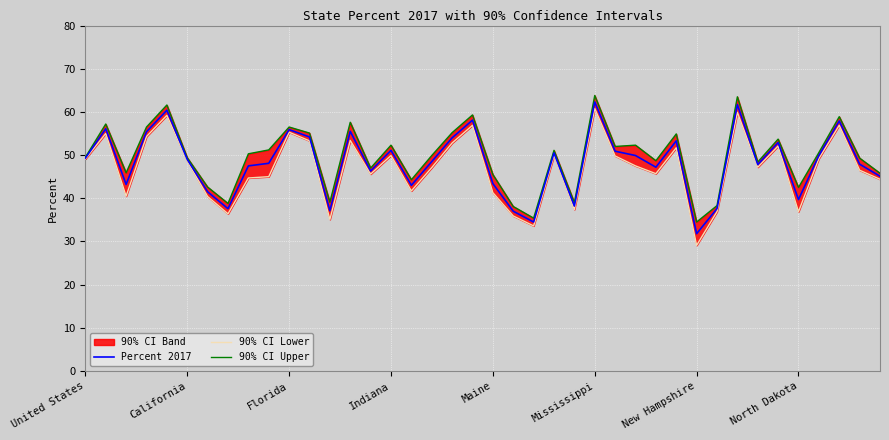

In 90% CI Upper, how many points are higher than both neighbors (excluding endpoints)?

13